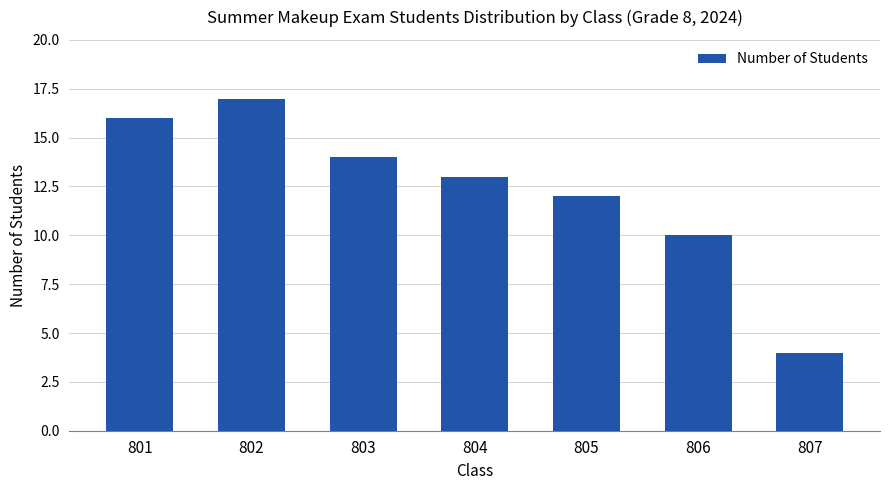

How many categories are shown in the chart?

7